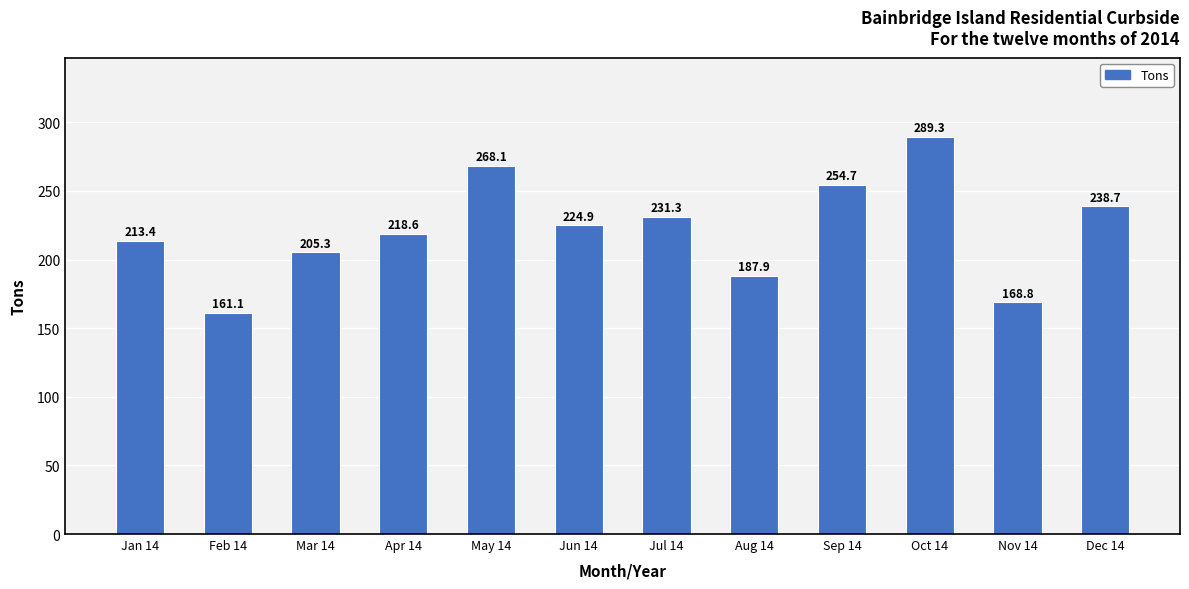

Which label corresponds to the largest value in the chart?

Oct 14